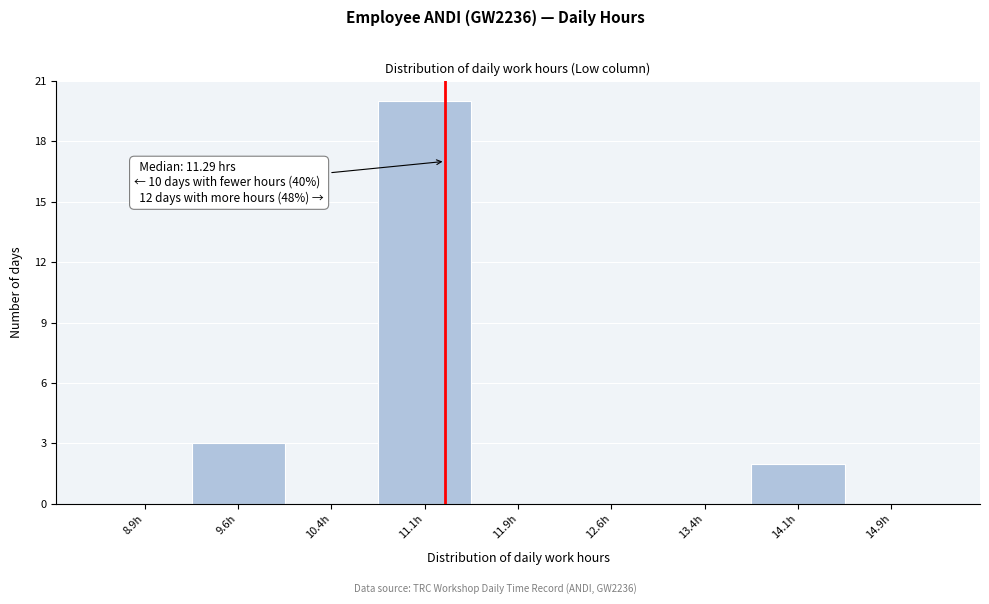

Which range on the x-axis has the tallest bar?

10.75 to 11.50